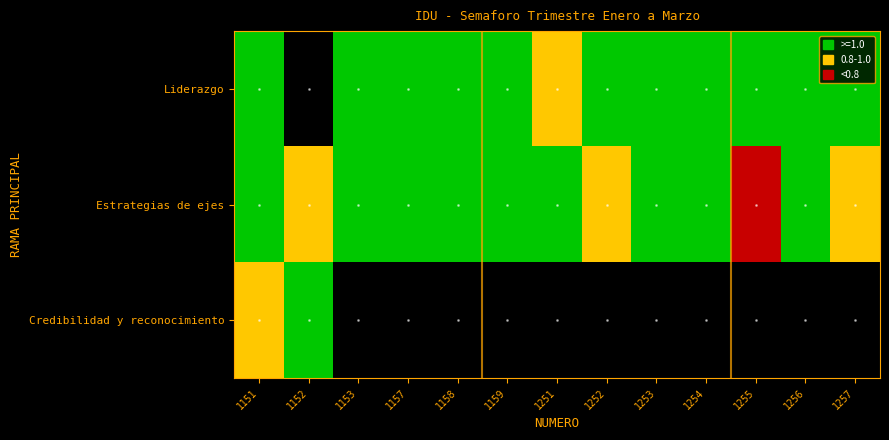

Reading left to right, transcribe all the data shown in this chart.

Liderazgo.: 1.0	0.0	1.1	1.0	1.0	1.1	0.8	2.0	1.1	1.0	1.0	1.0	1.0
Estrategias de ejes: 1.0	0.8	1.0	1.0	1.0	1.0	1.0	0.9	1.0	1.1	0.5	1.0	0.8
Credibilidad y reconocimiento.: 1.0	1.0	0.0	0.0	0.0	0.0	0.0	0.0	0.0	0.0	0.0	0.0	0.0